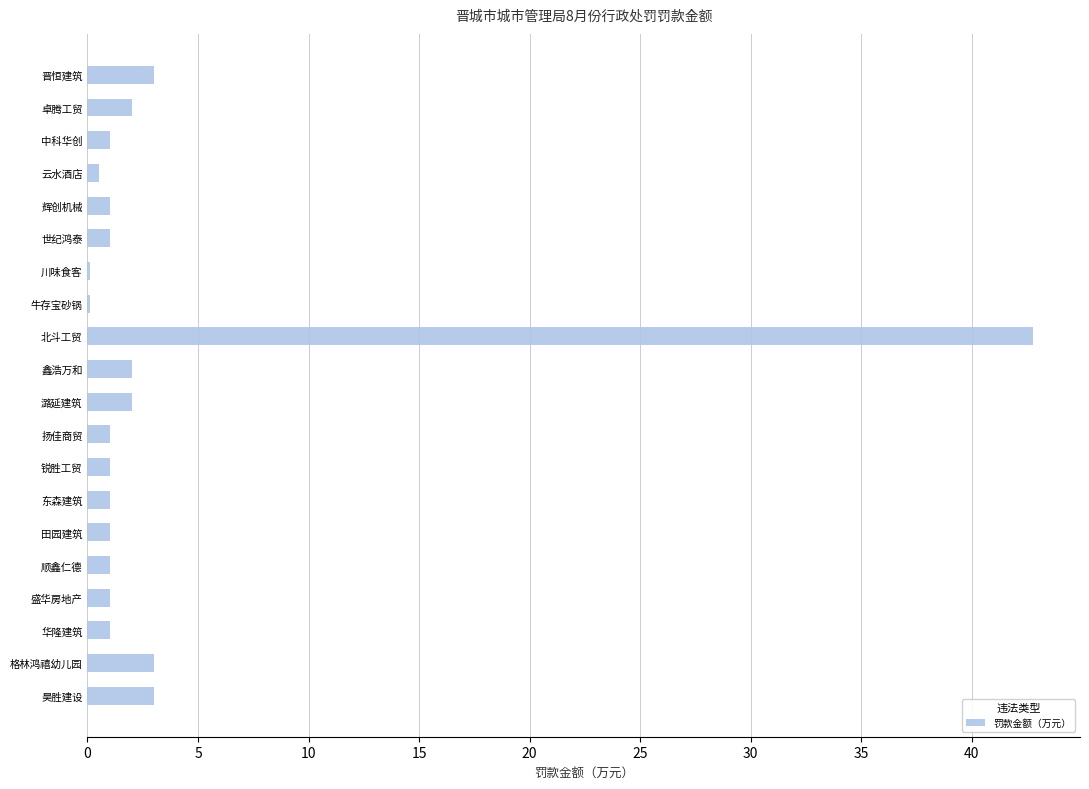

The chart shows a value of 3.0 at 昊胜建设. True or false?

True